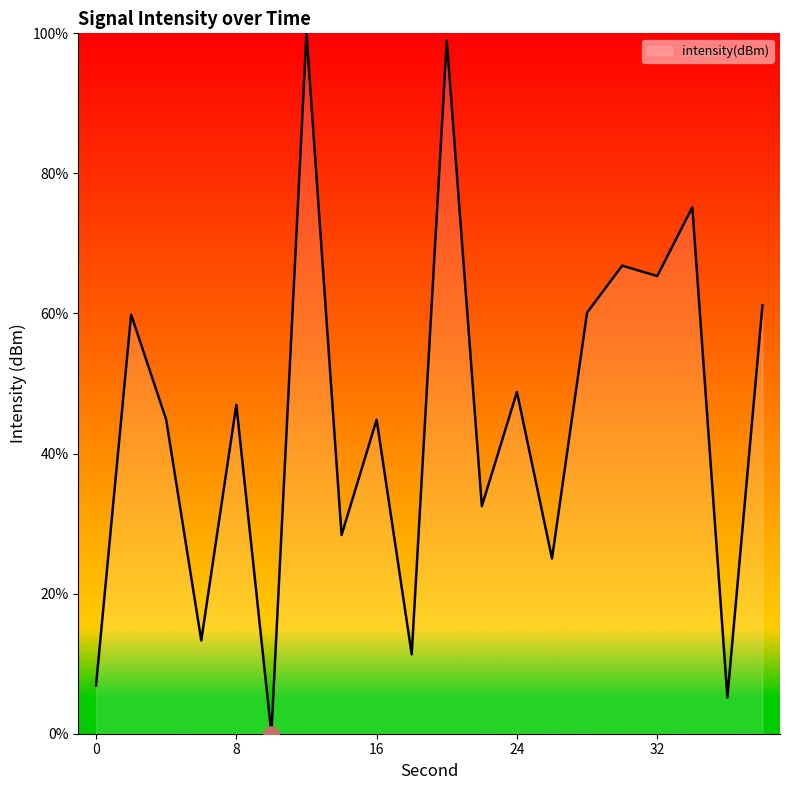

What is the maximum value shown in the chart?

100.0